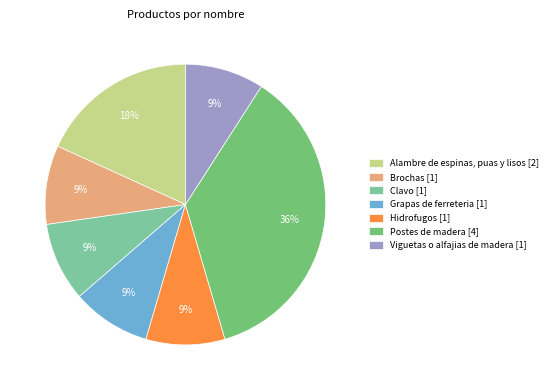

How many slices are in this pie chart?

7